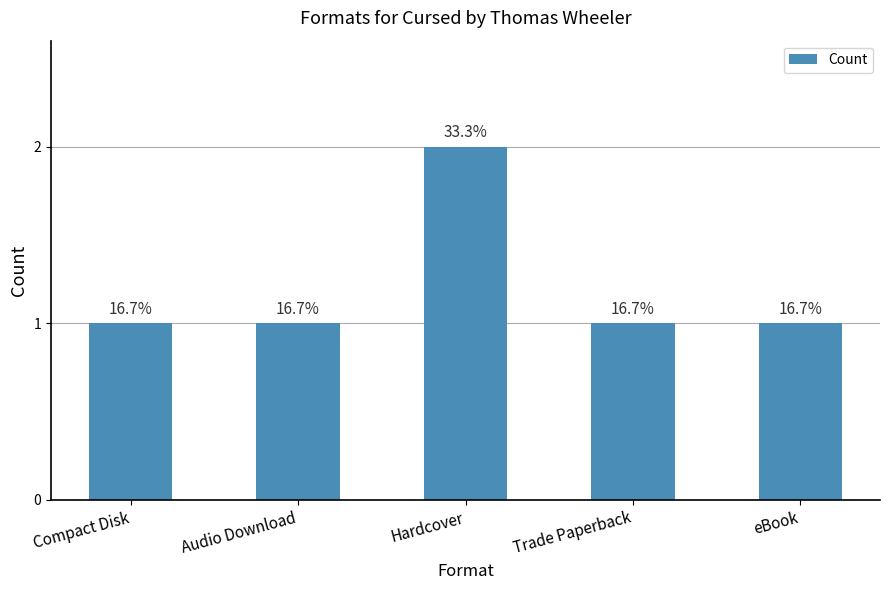

What is the value of the 1st bar from the left?

1